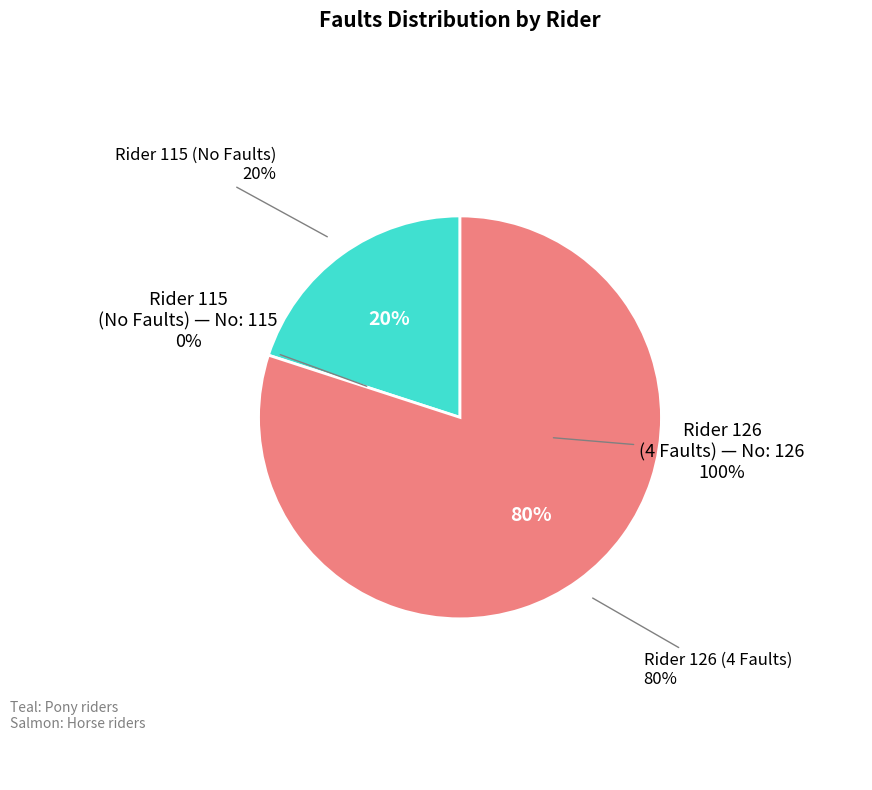

Does Rider 126 (4 Faults) represent more than half of the total?

Yes